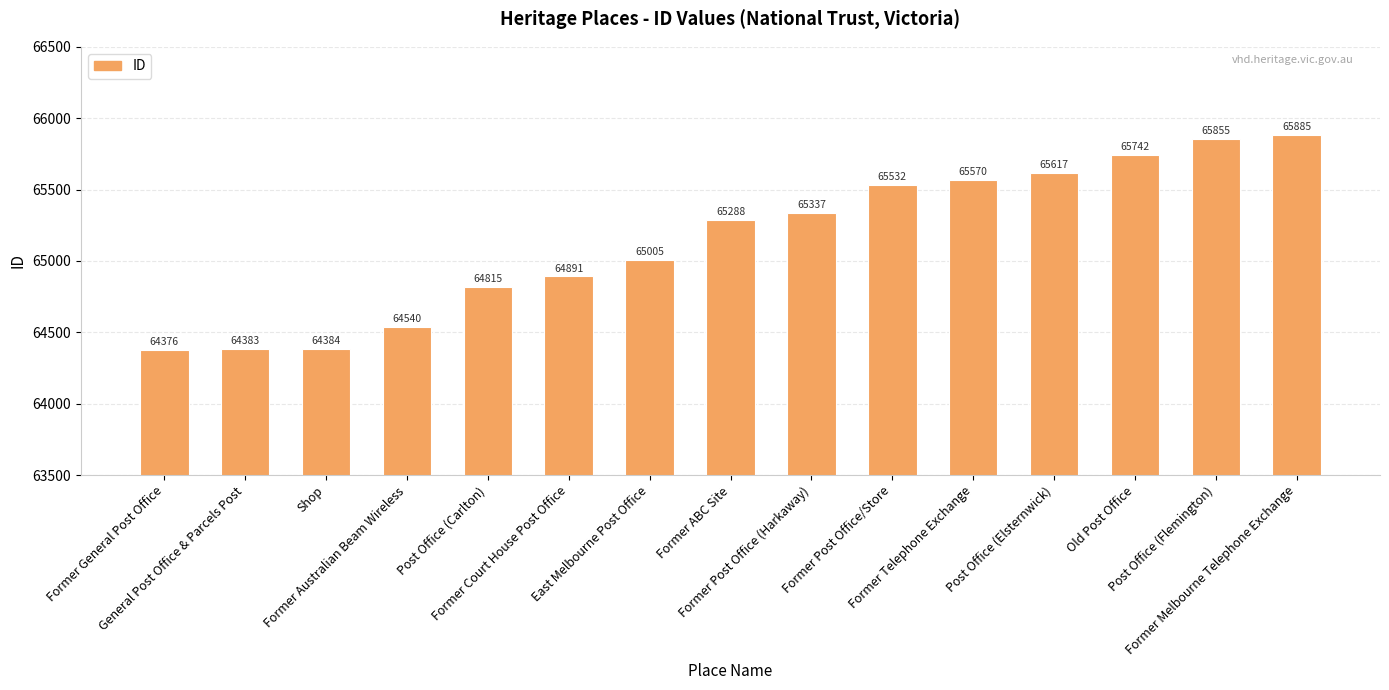

How many series are shown in this chart?

1